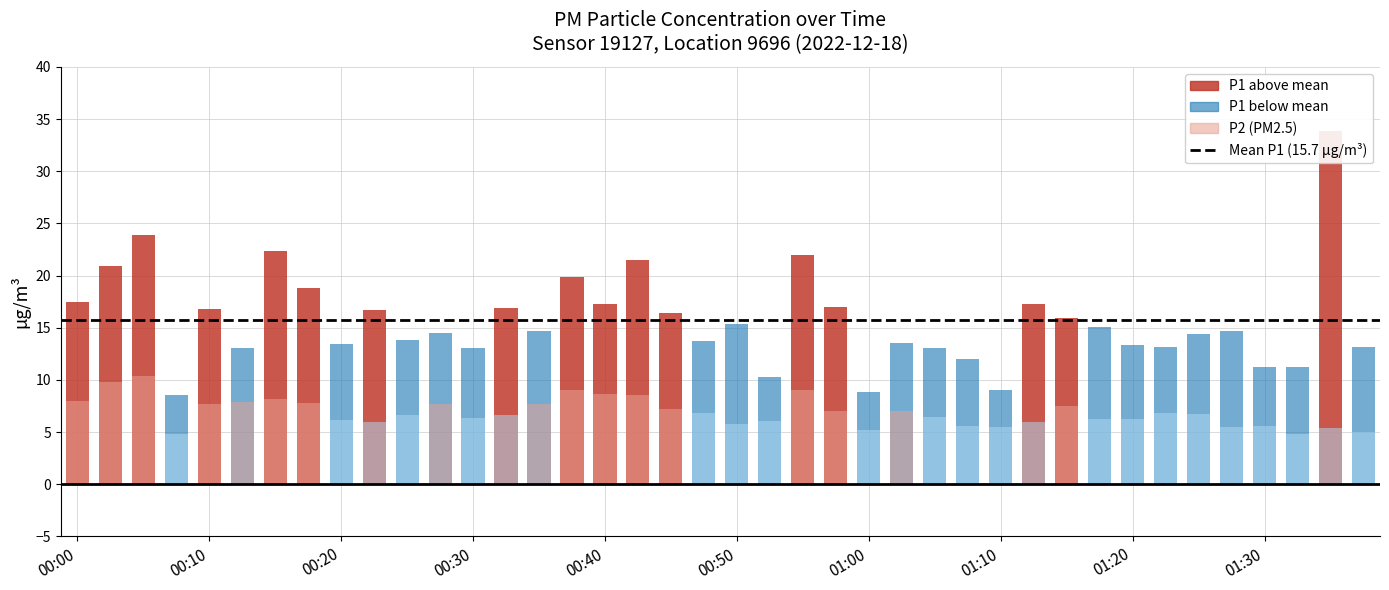

What is the total value across all series at 01:27?

20.2